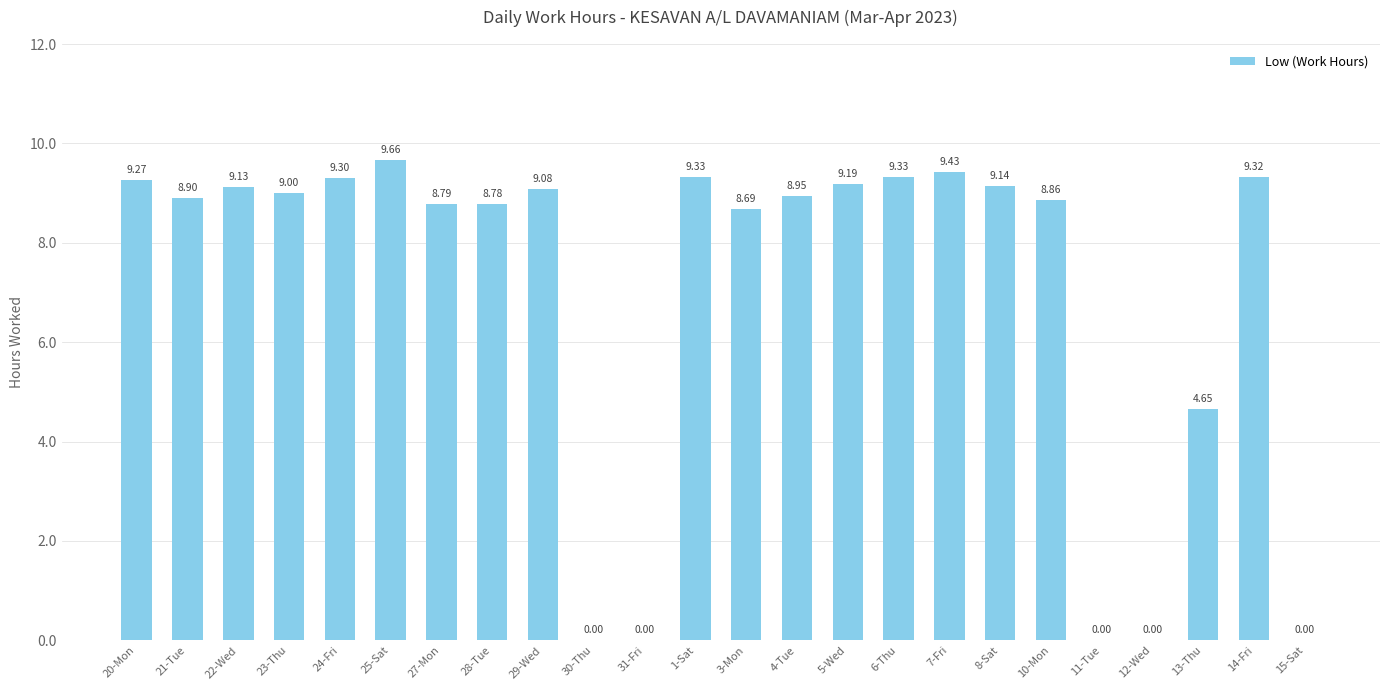

Which category has the highest value across all series?

25-Sat